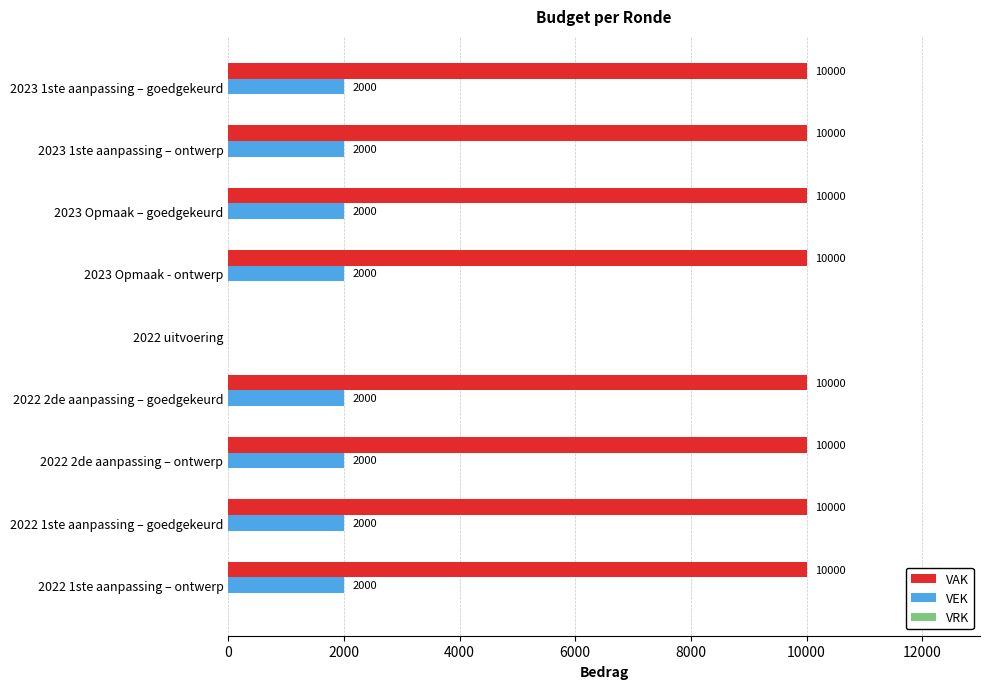

Which series has the largest range (max minus min)?

VAK